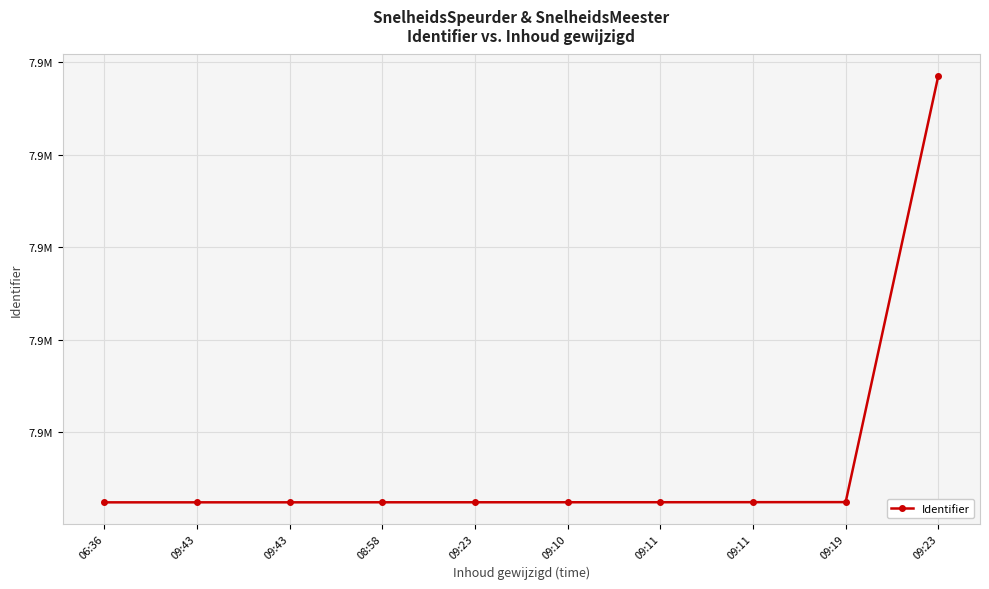

Does the chart have visible grid lines?

Yes